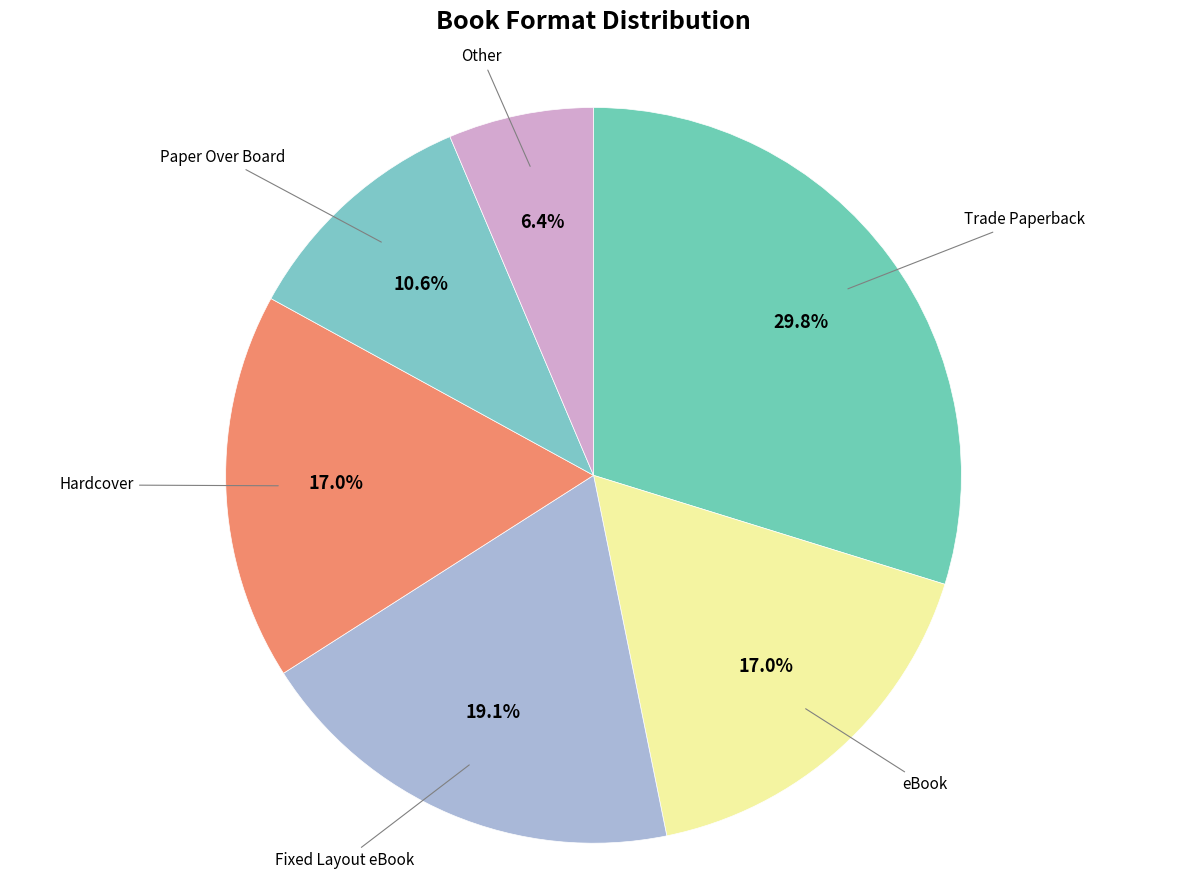

How many slices are in this pie chart?

6